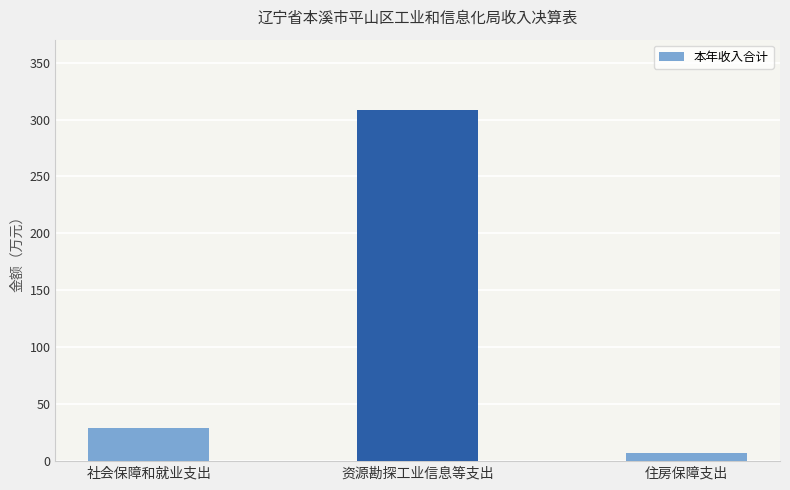

Which category has the highest value across all series?

资源勘探工业信息等支出